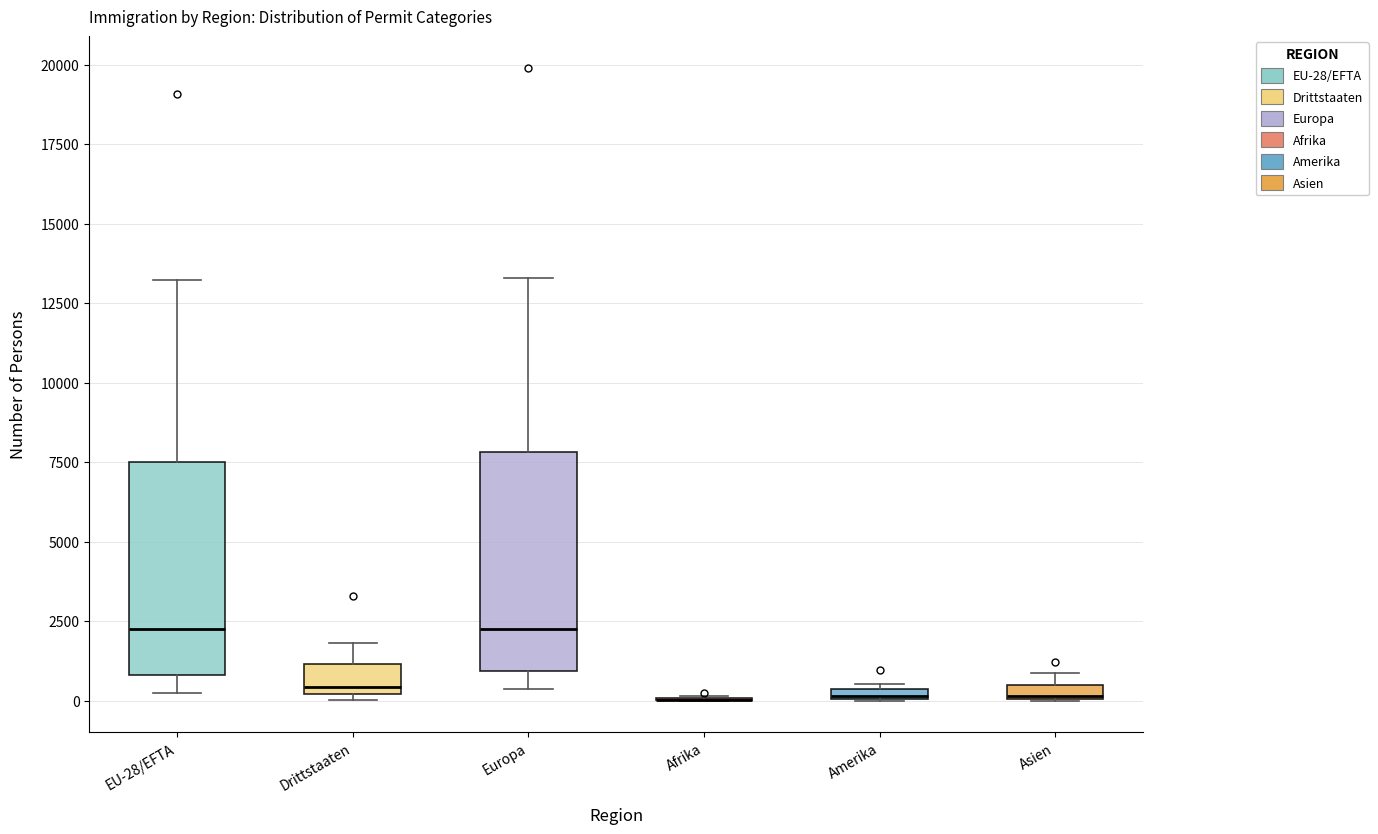

Where is the upper edge of the box for Asien on the y-axis? The values are not printed on the chart, so give them approximately, as read against the axis.

500